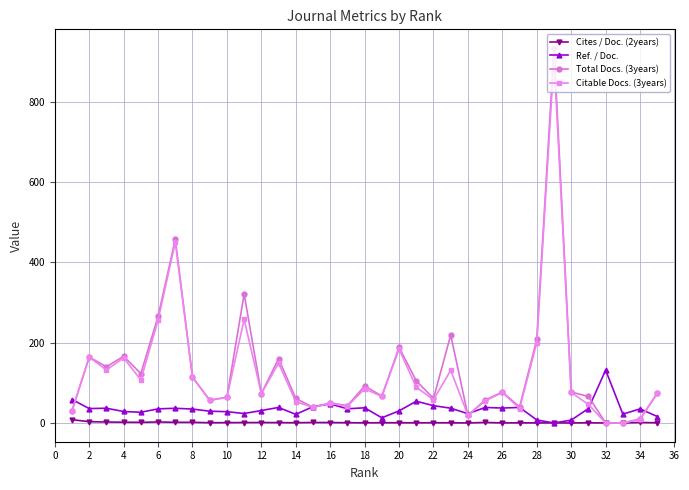

What is the greatest value displayed?

933.0